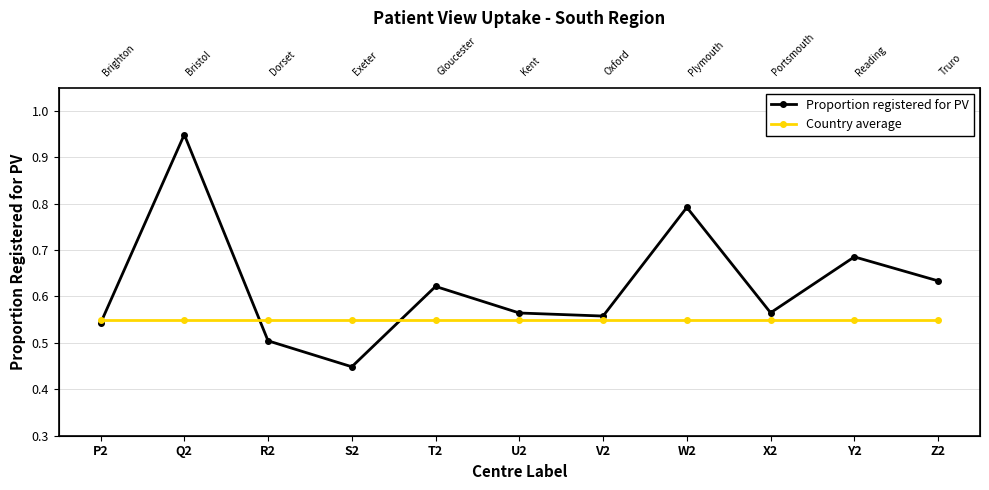

Which series has the widest spread of values?

Proportion registered for PV